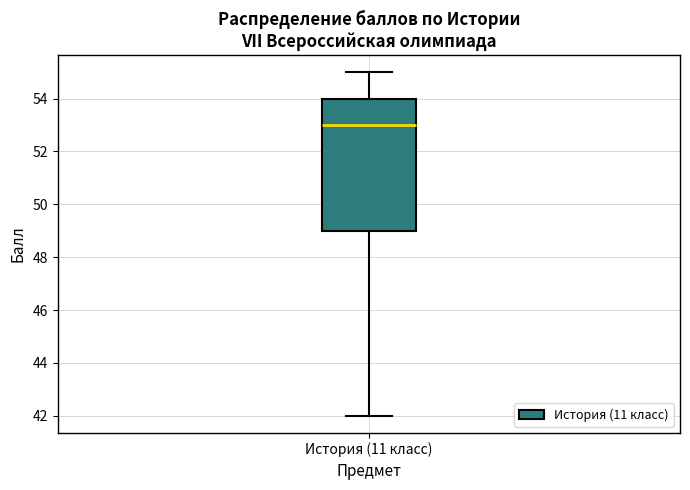

Read this box plot against the y-axis: the position of the median line, the range covered by the box, and the ends of both whiskers. The values are not printed on the chart, so give them approximately, as read against the axis.

median 53, box 49 to 54, whiskers 42 to 55